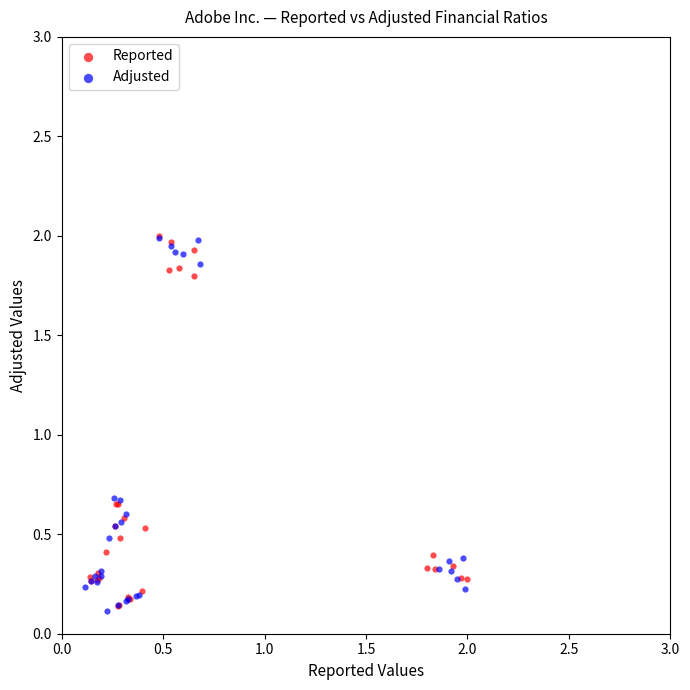

What are all the series names shown in the legend?

Reported, Adjusted